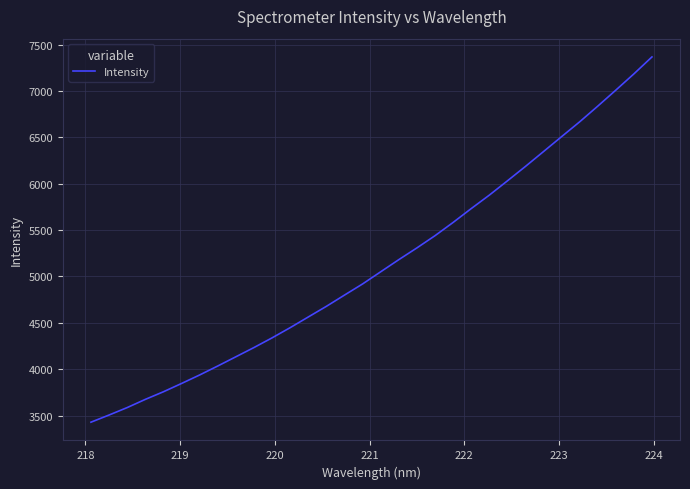

What is the maximum value shown in the chart?

7366.0